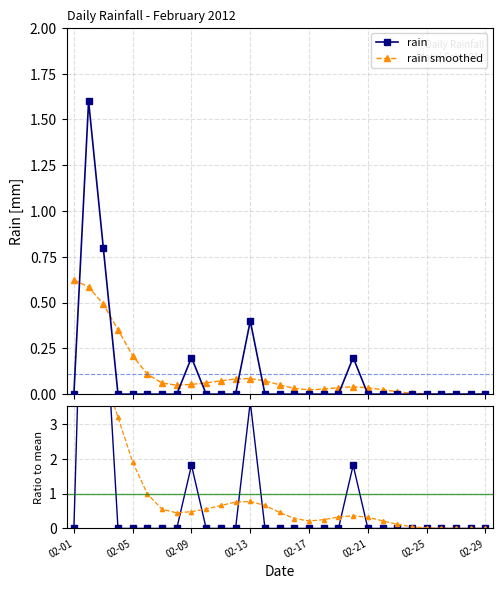

True or false: rain has more than 2 points higher than both neighbors.

True